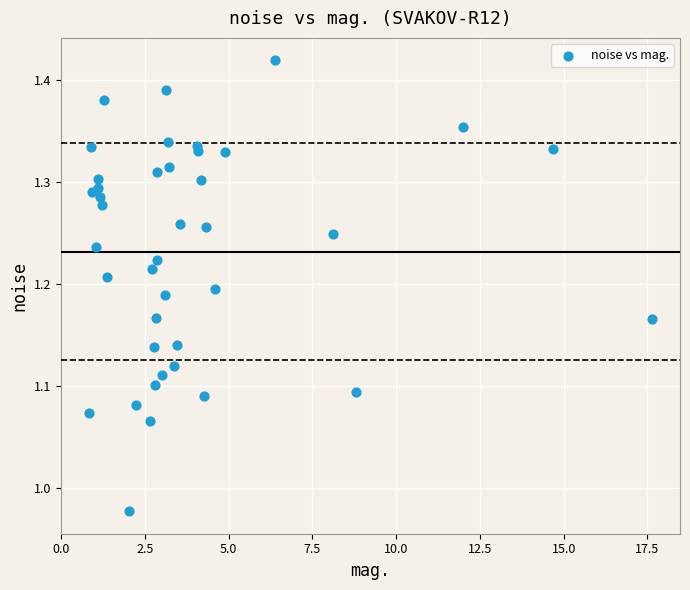

How many data points are displayed?

40